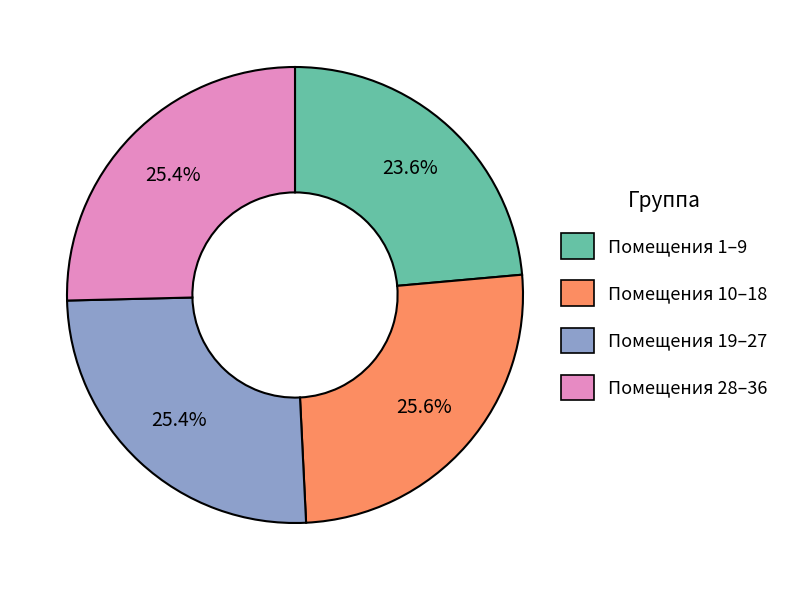

Is there any slice that represents more than half of the pie?

No